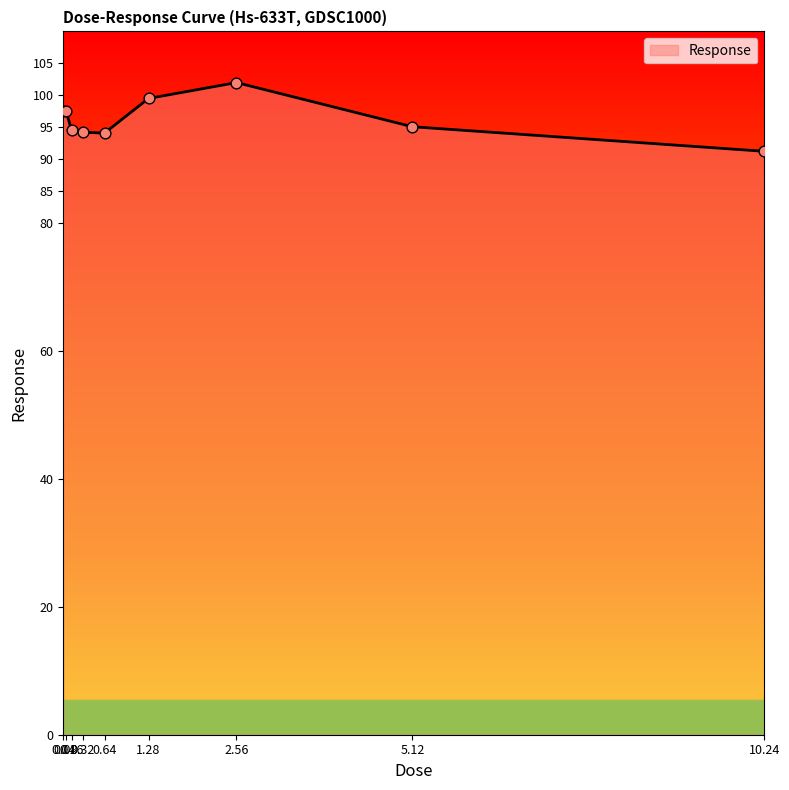

What is the change in value from 0.08 to 5.12?

-2.4